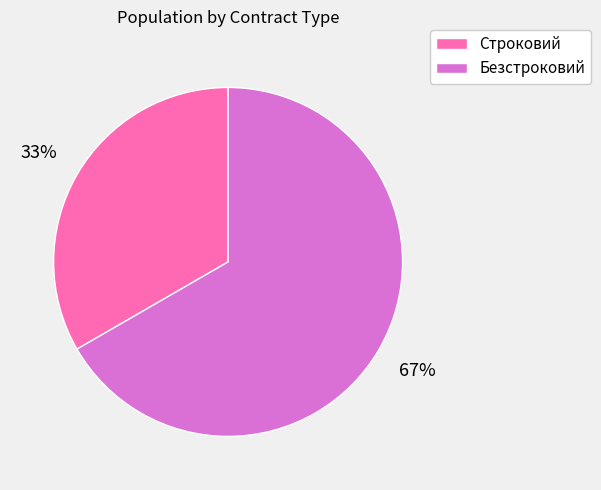

Which slice is the largest?

Безстроковий